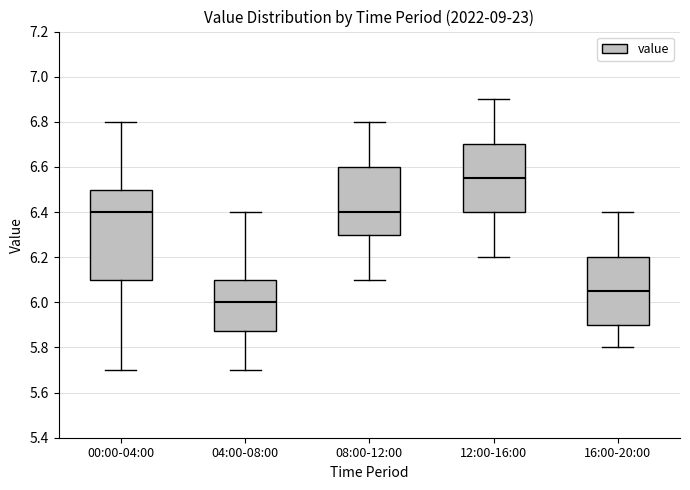

Where is the lower edge of the box for 00:00-04:00 on the y-axis? The values are not printed on the chart, so give them approximately, as read against the axis.

6.10